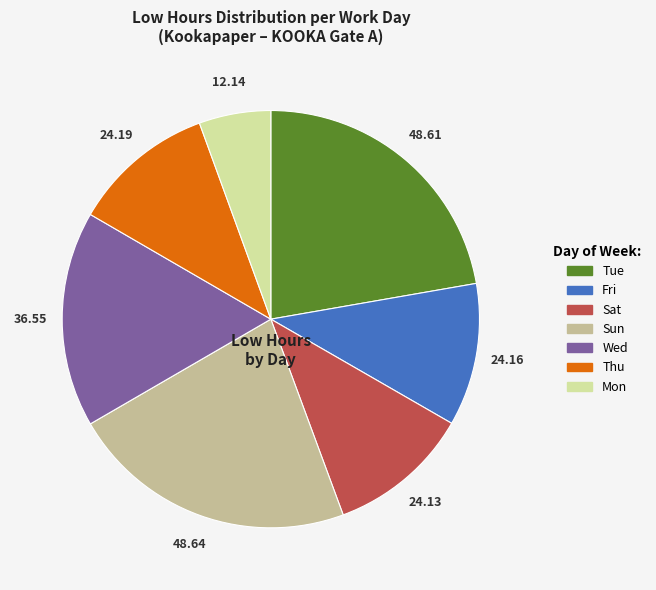

Is there any slice that represents more than half of the pie?

No